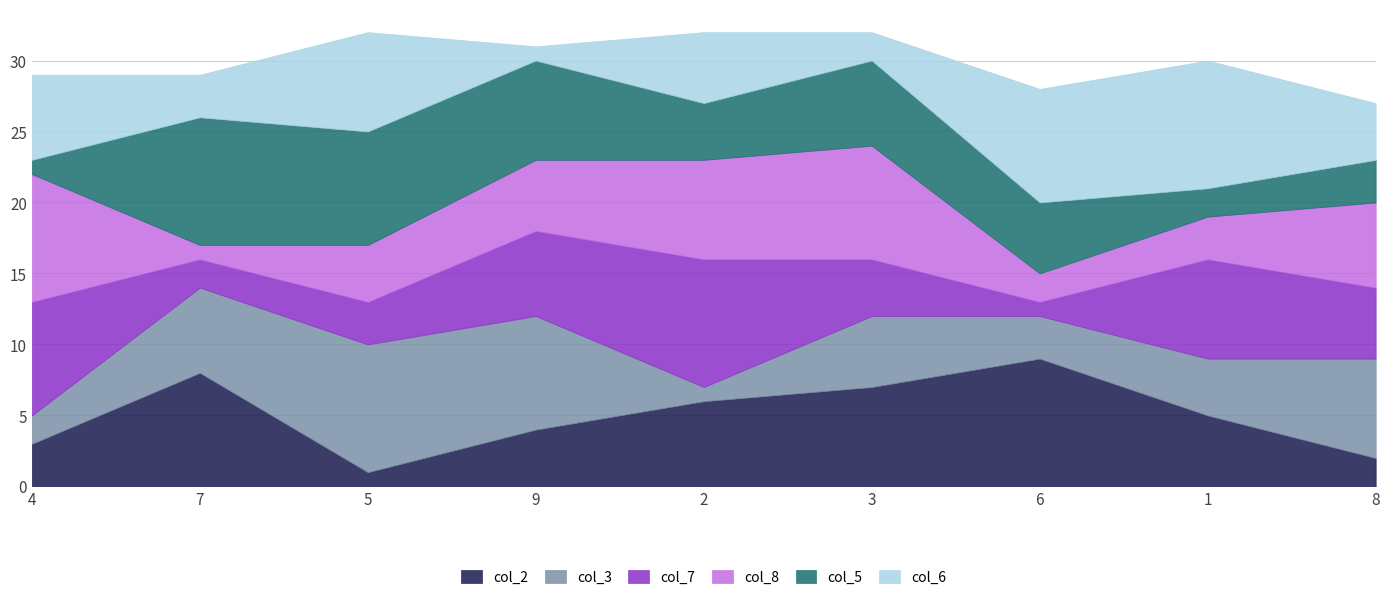

What is the minimum value shown in the chart?

1